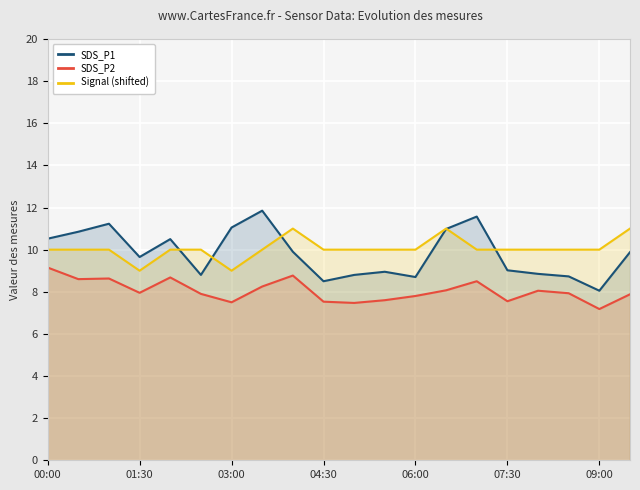

Which series has the largest range (max minus min)?

SDS_P1